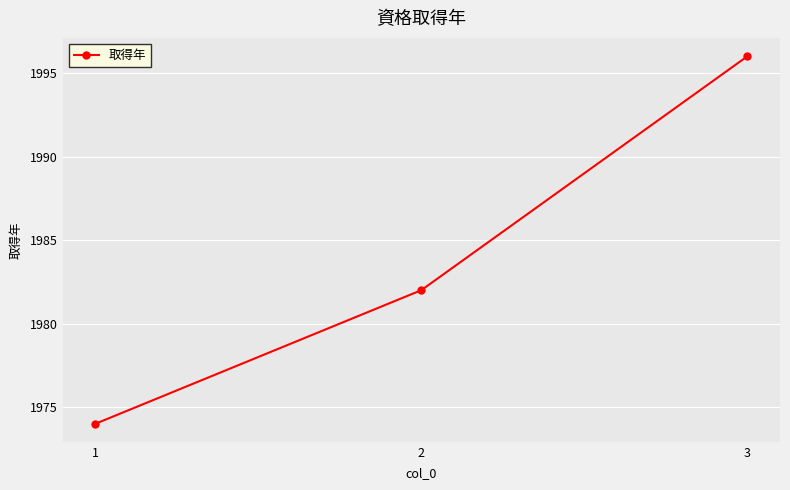

Read the value at 2, to the nearest 10.

1980